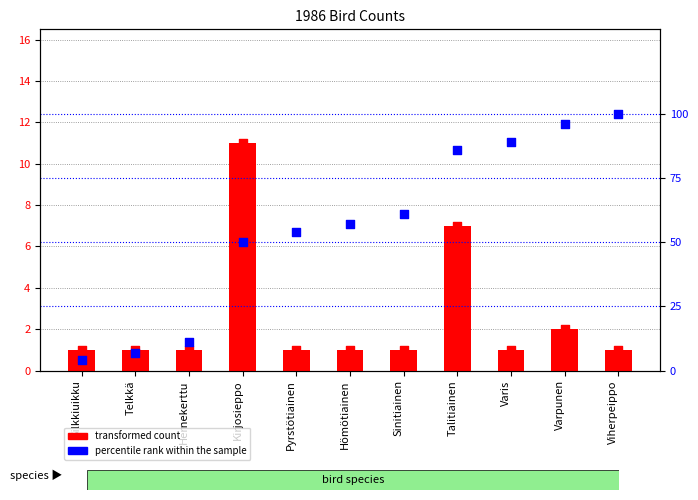

What are all the series names shown in the legend?

transformed count, percentile rank within the sample